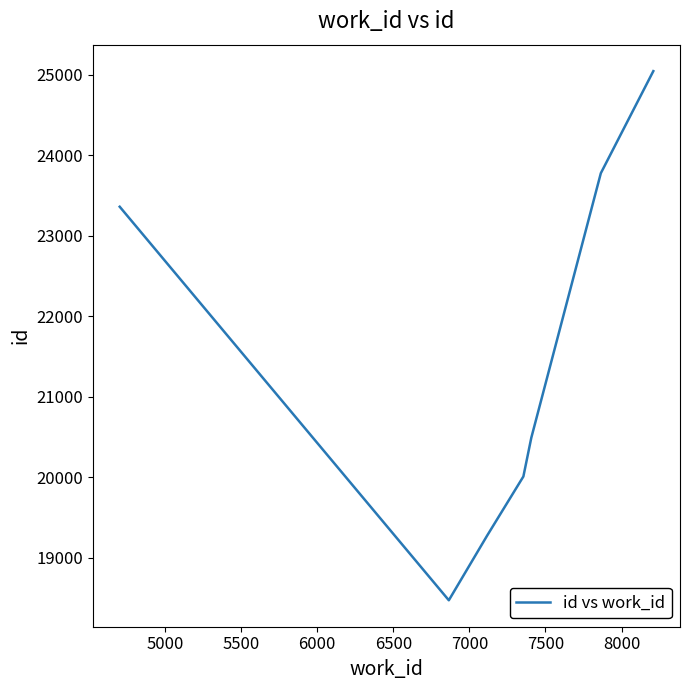

How many interior local valleys (lower than both neighbors) does the data have?

1